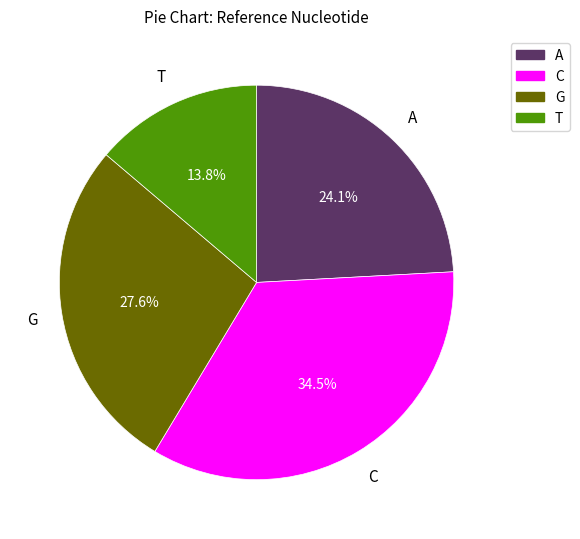

The T slice represents 14% of the pie. True or false?

True